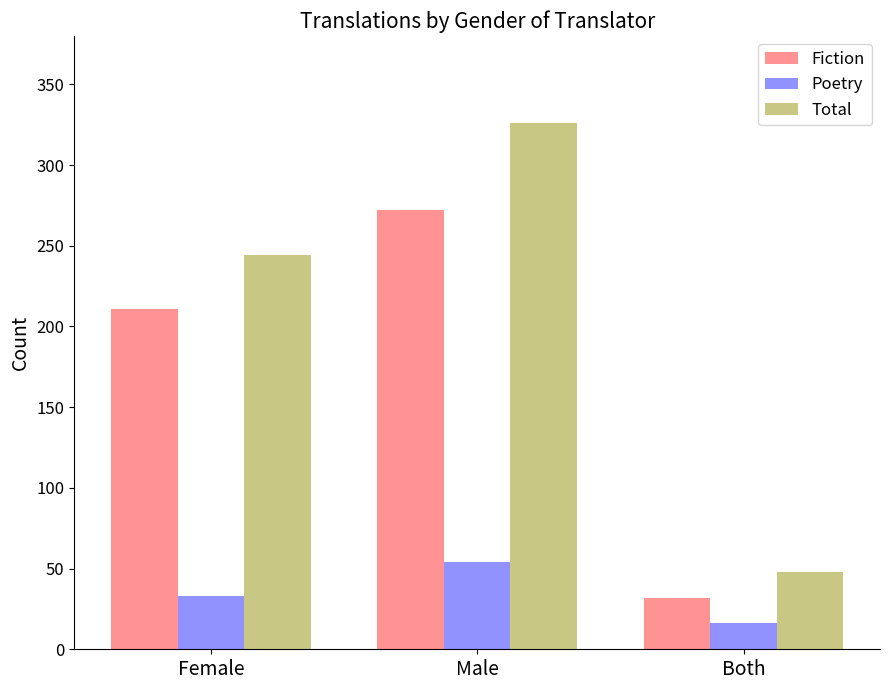

At which label is Total closest to 187?

Female